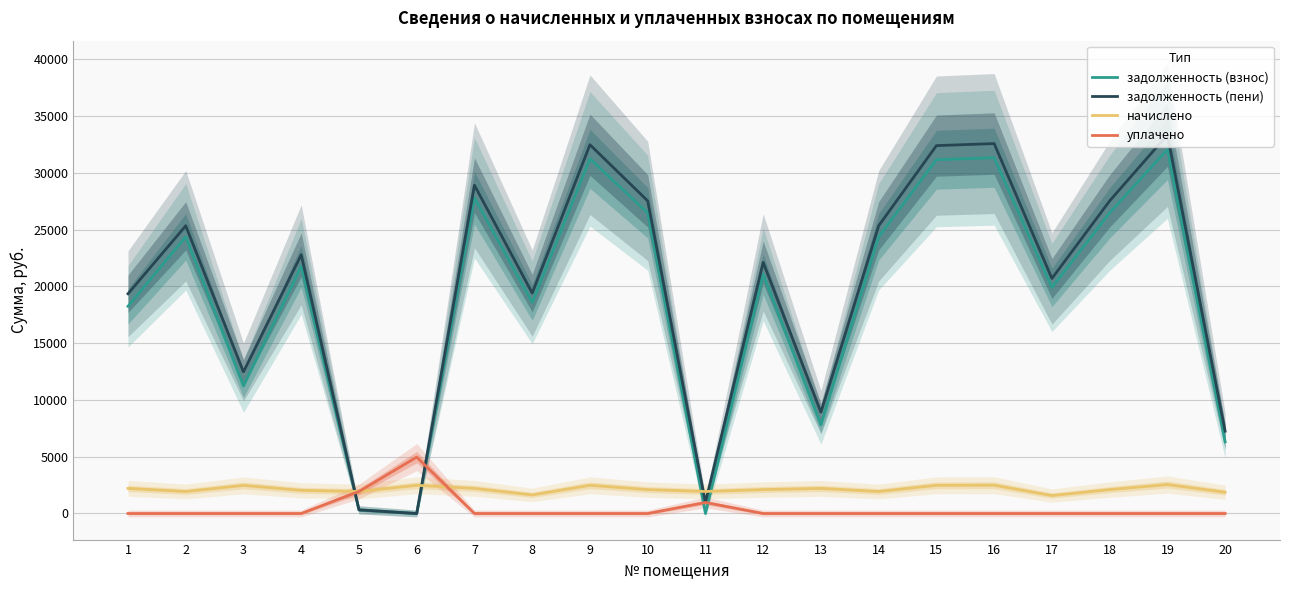

What is the sum of the задолженность (пени) values at 11 and 17?

21670.3